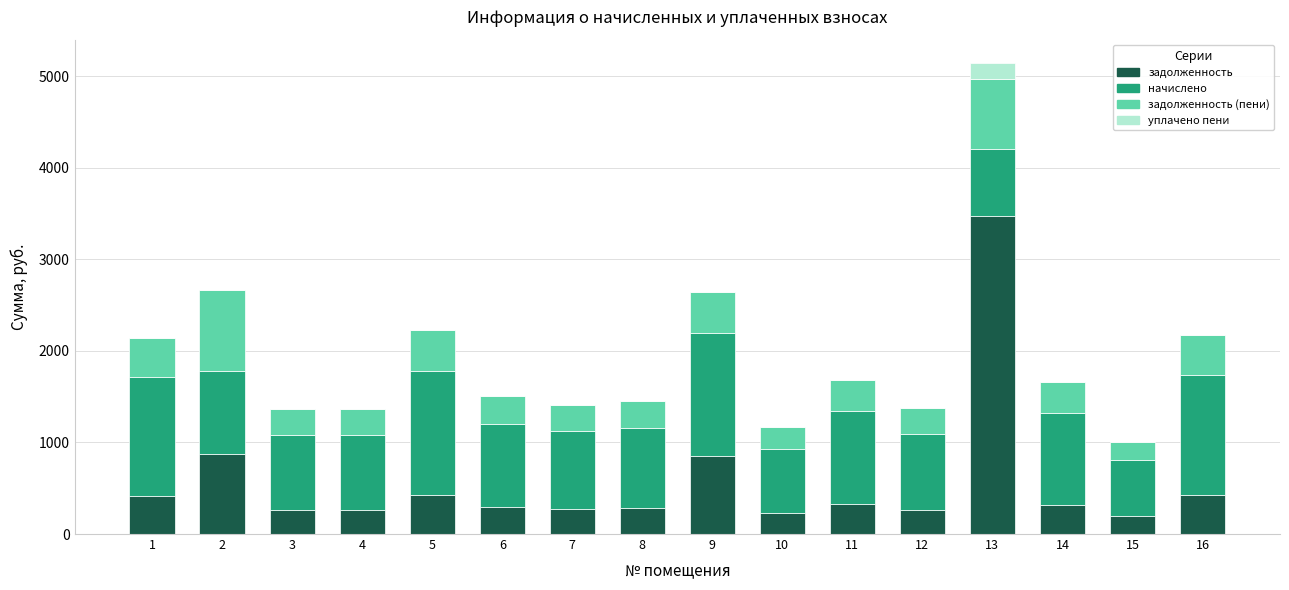

What are all the series names shown in the legend?

задолженность, начислено, задолженность (пени), уплачено пени